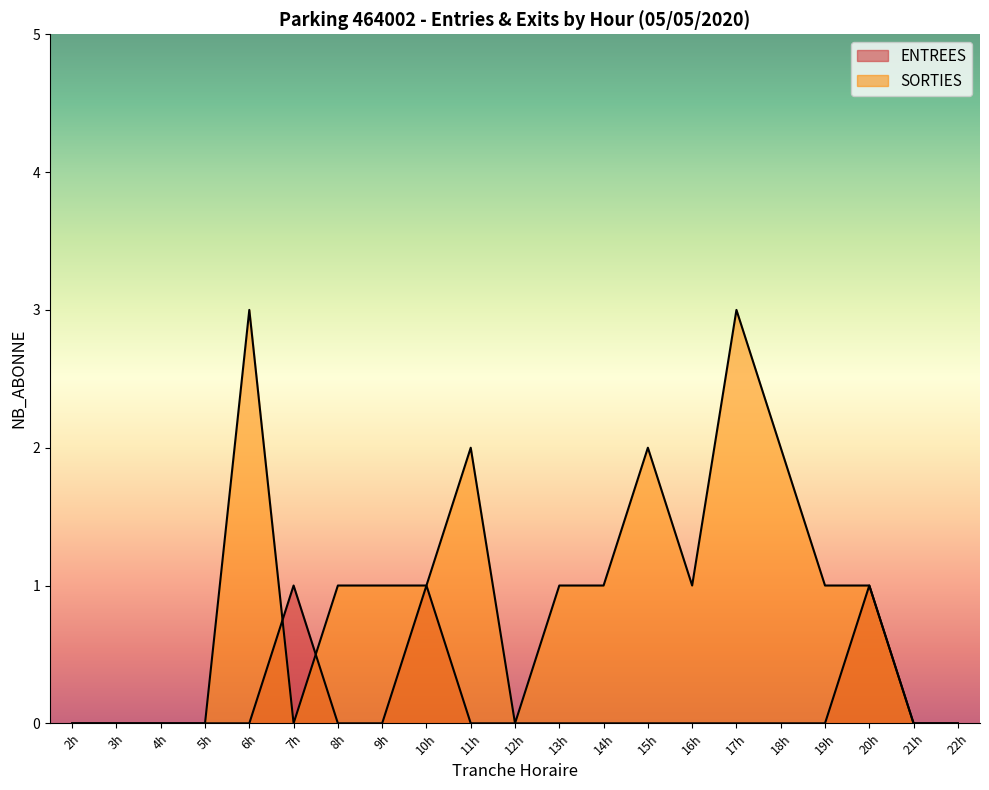

What are all the series names shown in the legend?

ENTREES, SORTIES